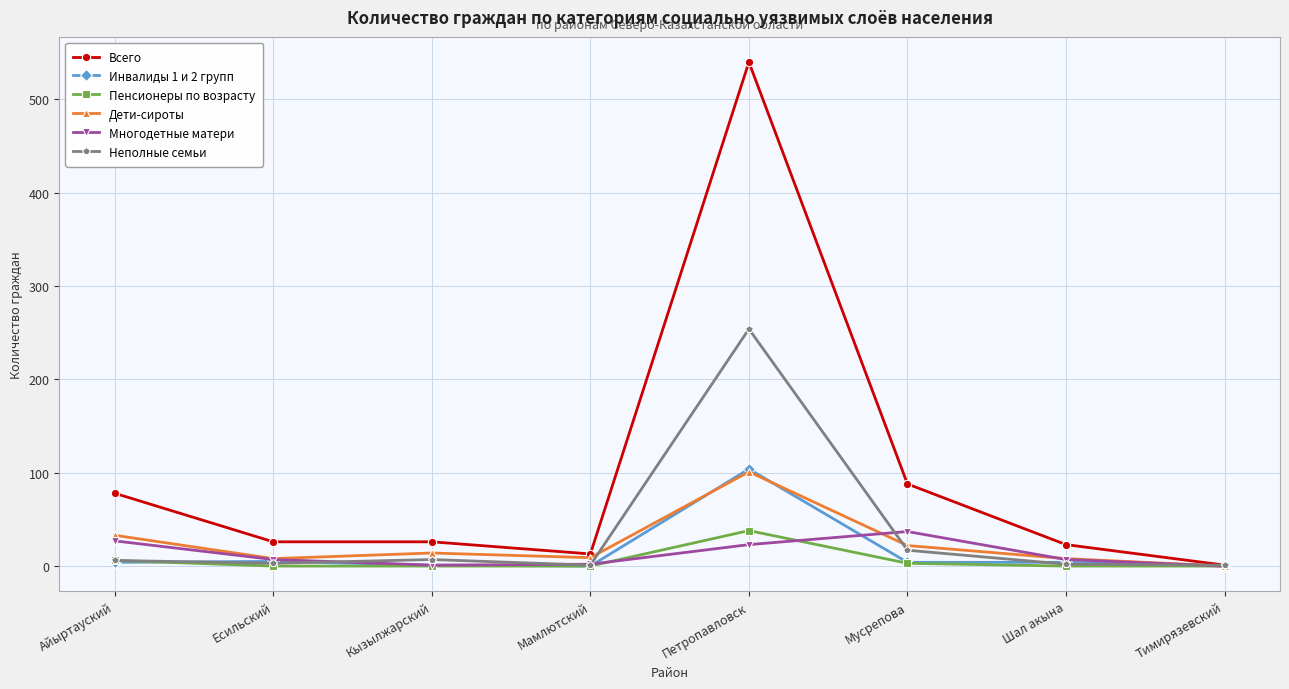

What value does the Дети-сироты series have at Петропавловск?

101